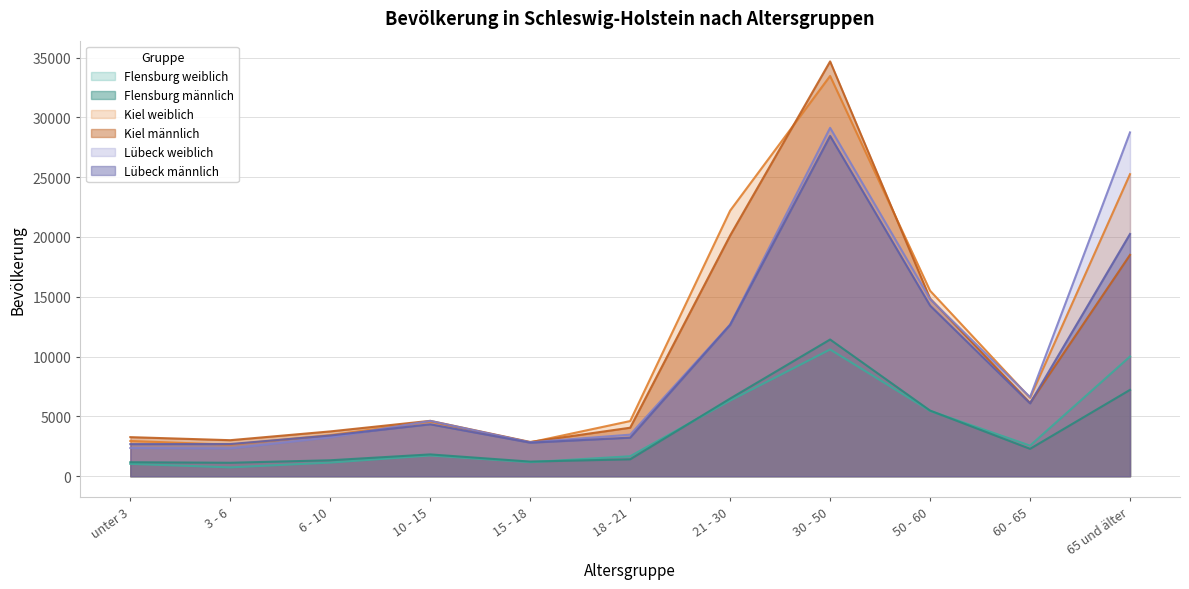

What is the label of the 6th point from the right?

18 - 21